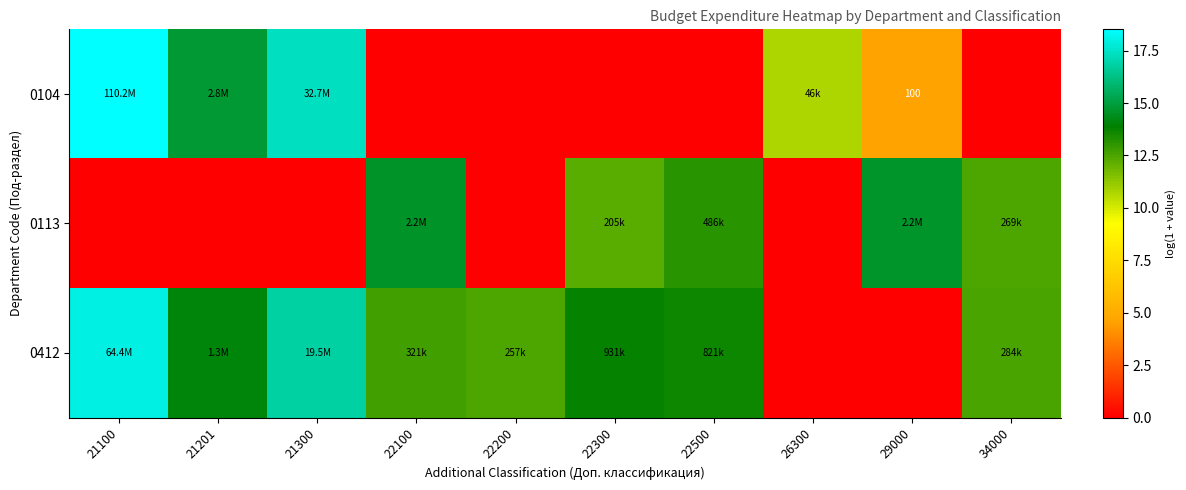

At which label does 0412 first exceed 13?

21100